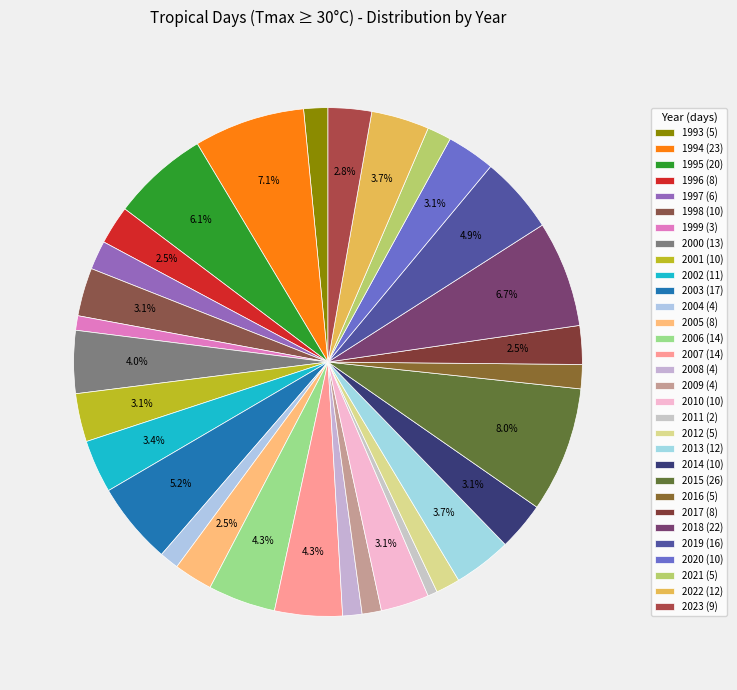

Combined, do 2000 and 2013 account for over 50%?

No